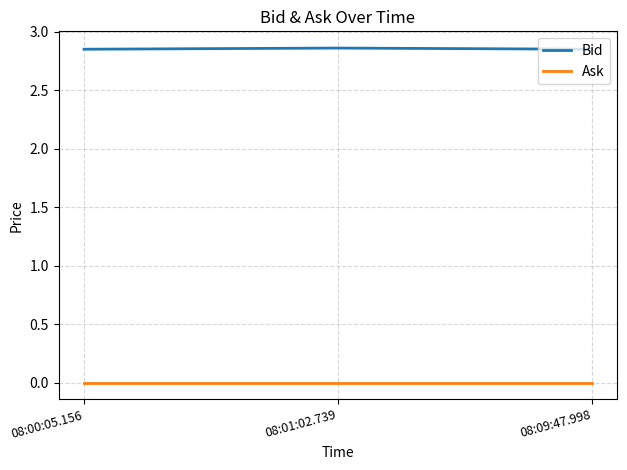

True or false: Bid has a value of 4.5 at 08:01:02.739.

False